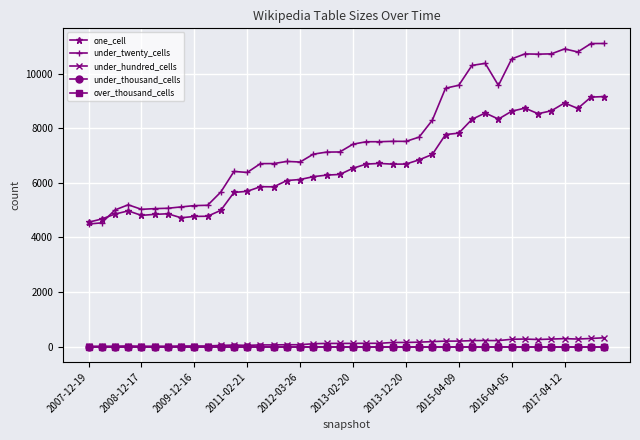

True or false: one_cell and under_thousand_cells cross at least once.

False